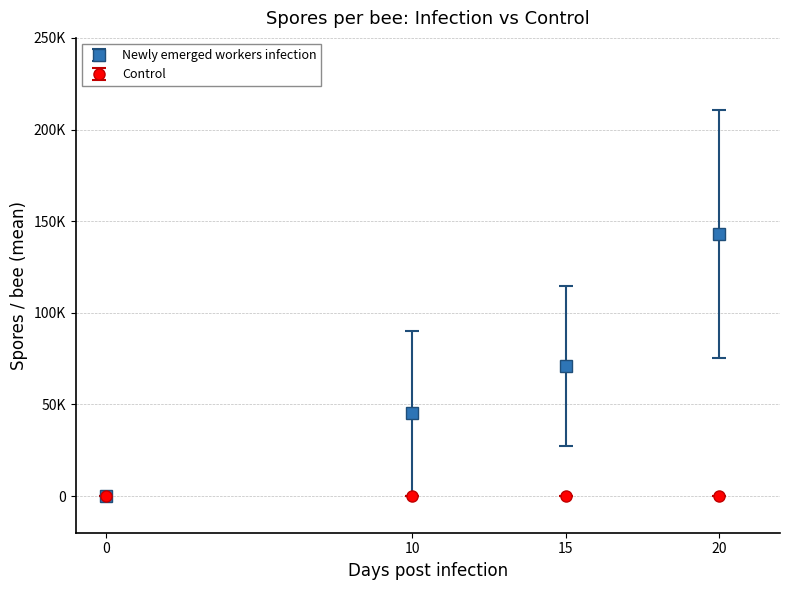

What are all the series names shown in the legend?

Newly emerged workers infection, Control